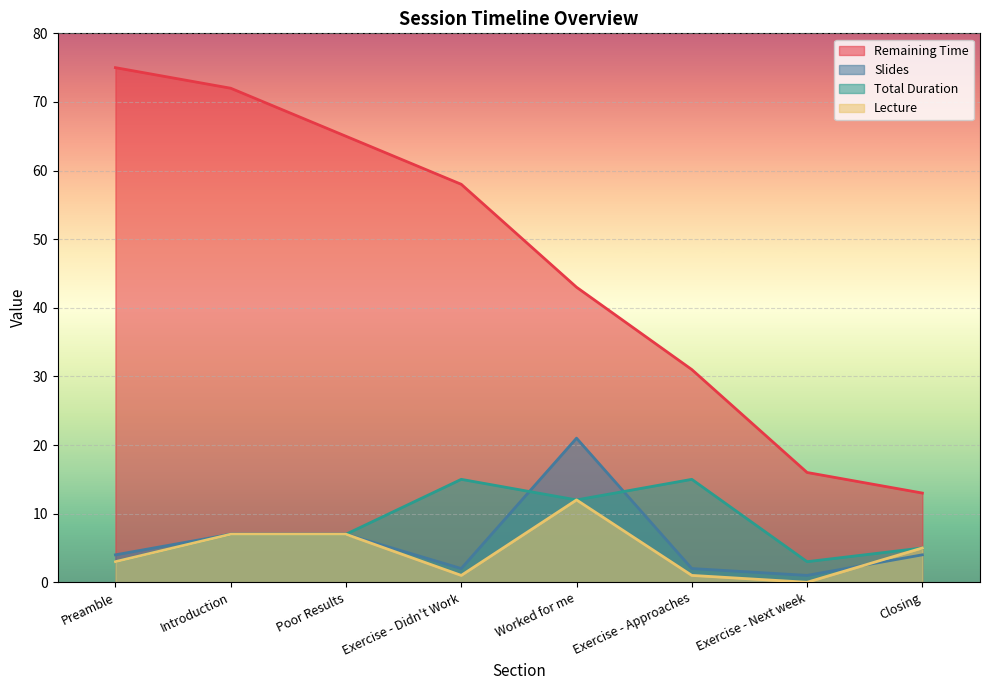

What is the average value of the Total Duration series?

8